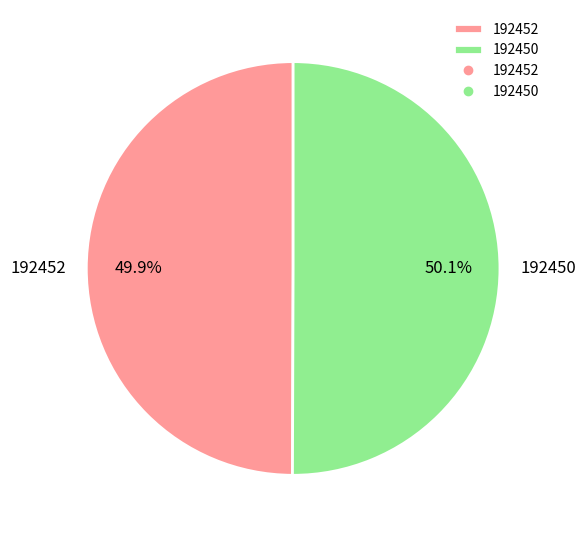

Is it true that 192452 is 6% of the pie?

False